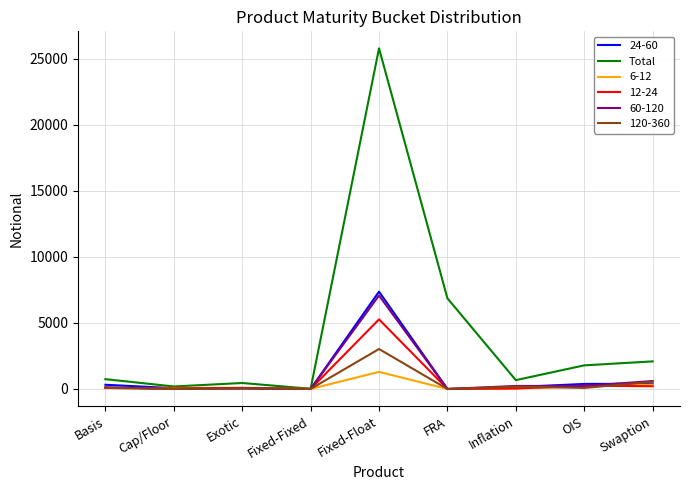

Which series has the largest total across all categories?

Total